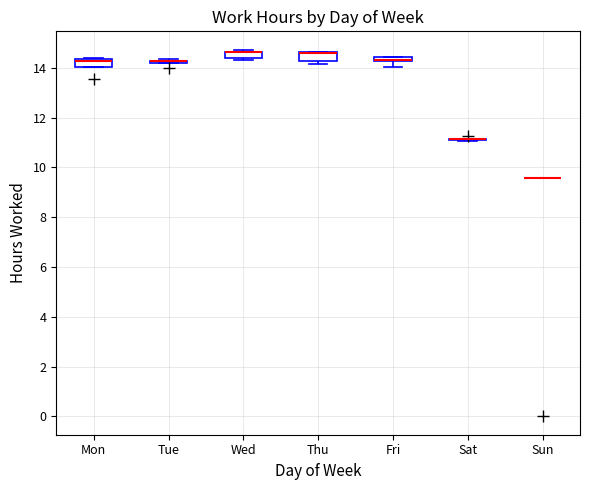

Where does the median line of the box for Mon sit on the y-axis? The values are not printed on the chart, so give them approximately, as read against the axis.

14.2